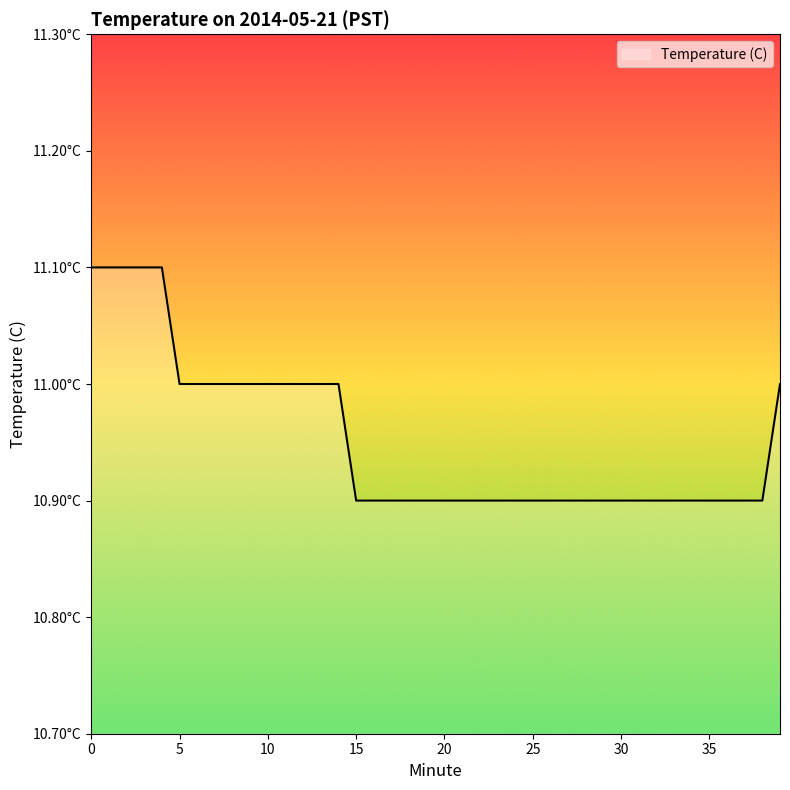

Rank the categories by value from lowest to highest.

15, 16, 17, 18, 19, 20, 21, 22, 23, 24, 25, 26, 27, 28, 29, 30, 31, 32, 33, 34, 35, 36, 37, 38, 5, 6, 7, 8, 9, 10, 11, 12, 13, 14, 39, 0, 1, 2, 3, 4